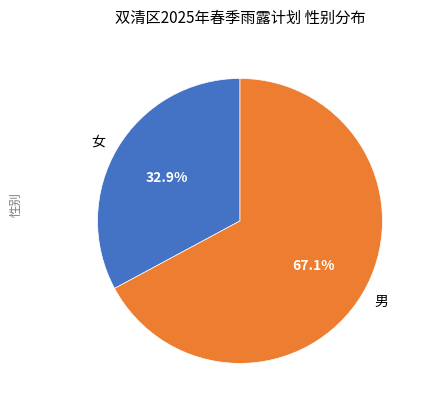

To the nearest percent, what is the difference between the 男 and 女 slice percentages?

34%